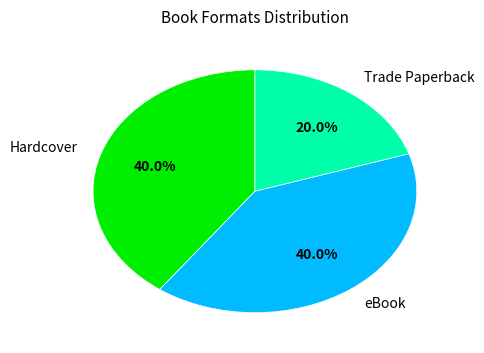

Approximately how many times larger is the value at Trade Paperback compared to eBook?

0.5